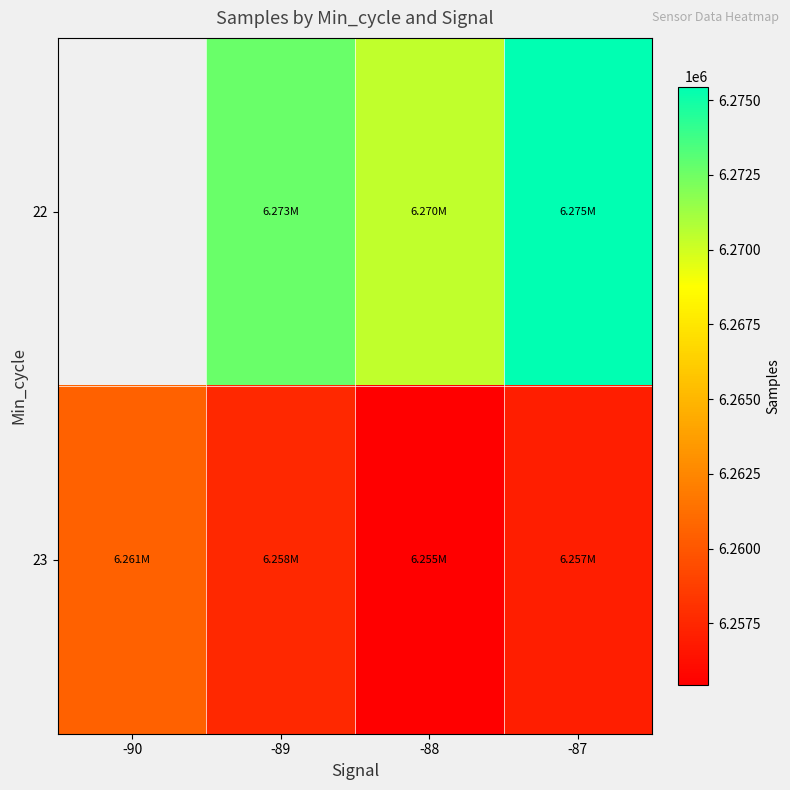

What is the difference between the maximum and second lowest values in the 23 series?

3521.8